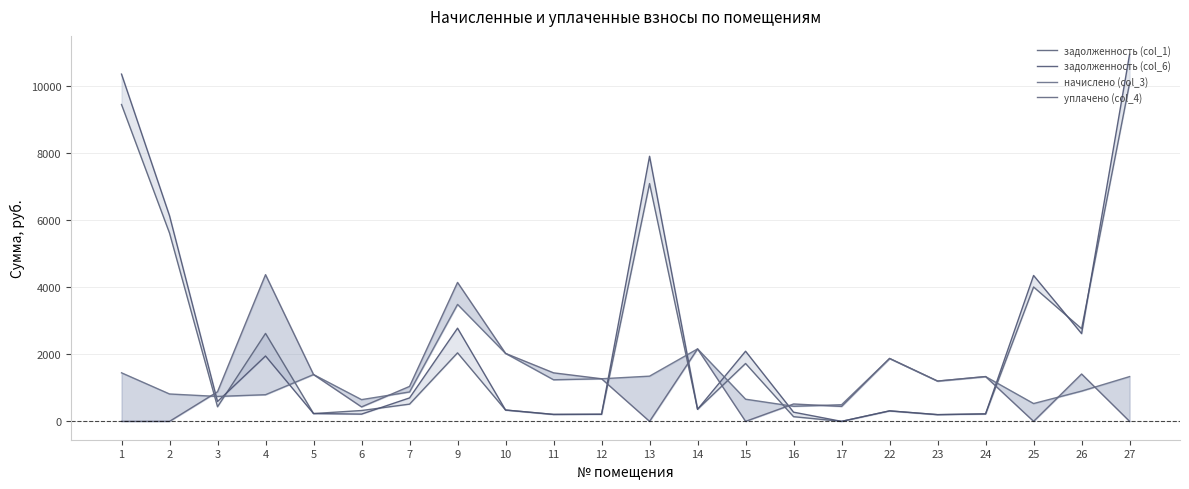

Is the value of задолженность (col_6) at 12 greater than the value of задолженность (col_1) at 6?

No